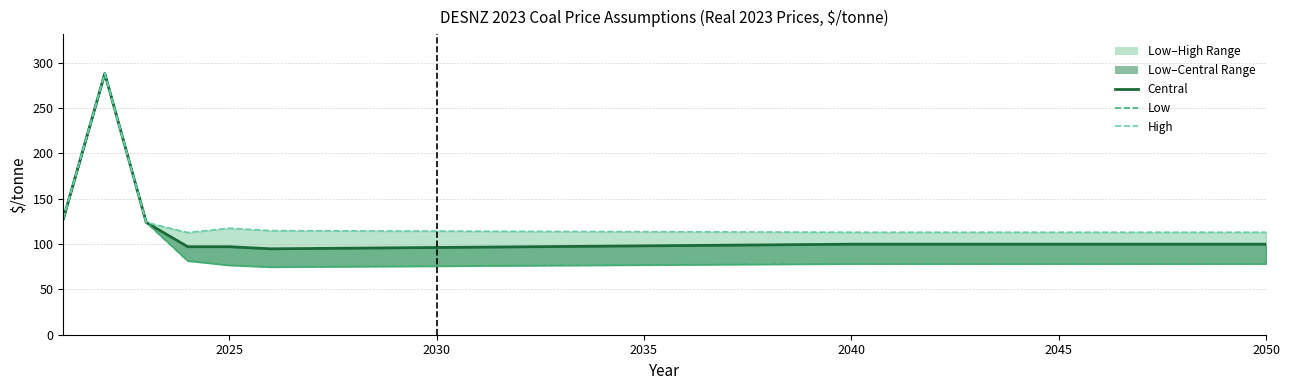

Reading left to right, what are all the values shown in this chart?

Central: 127.8	288.3	123.9	97.1	97.1	94.8	95.2	95.5	95.9	96.3	96.6	97.0	97.4	97.7	98.1	98.4	98.8	99.2	99.5	99.9	99.9	99.9	99.9	99.9	99.9	99.9	99.9	99.9	99.9	99.9
Low: 127.8	288.3	123.9	81.5	76.7	74.8	75.0	75.3	75.5	75.8	76.0	76.3	76.5	76.8	77.0	77.3	77.5	77.8	78.0	78.3	78.3	78.3	78.3	78.3	78.3	78.3	78.3	78.3	78.3	78.3
High: 127.8	288.3	123.9	112.8	117.6	114.9	114.7	114.6	114.5	114.4	114.2	114.1	114.0	113.9	113.7	113.6	113.5	113.4	113.2	113.1	113.1	113.1	113.1	113.1	113.1	113.1	113.1	113.1	113.1	113.1